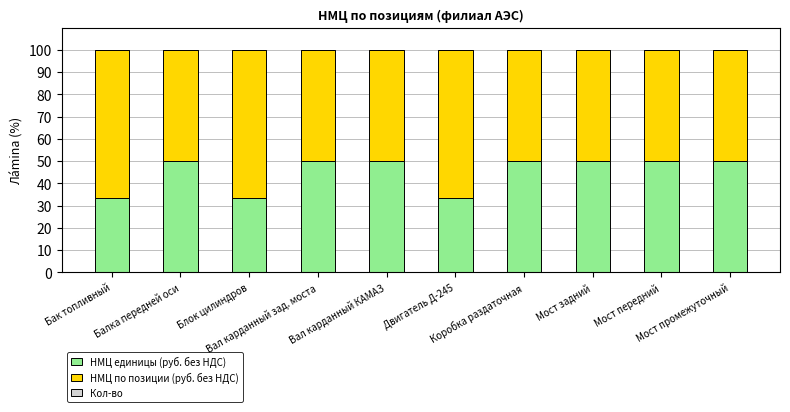

What is the sum of all НМЦ единицы (руб. без НДС) values?

450.0